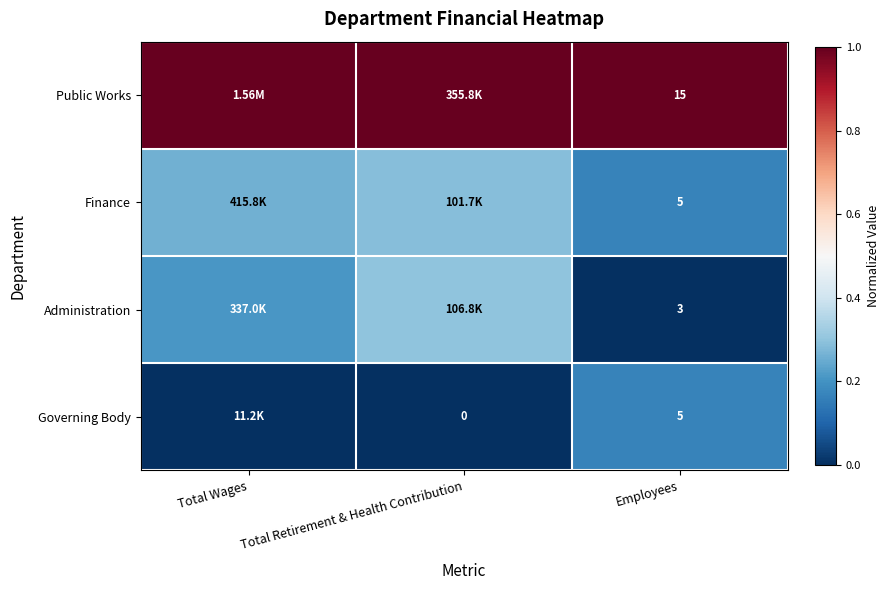

What is the sum of the Governing Body values at Employees and Total Retirement & Health Contribution?

0.2